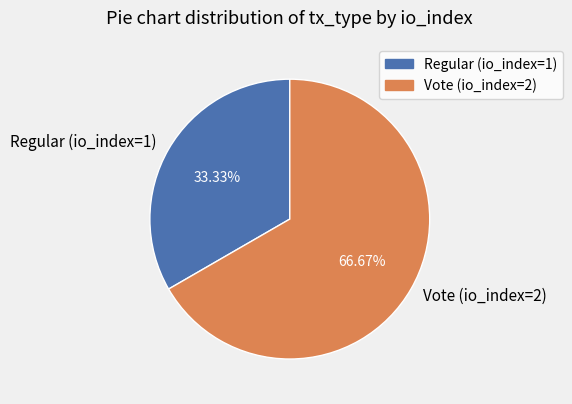

Between Regular (io_index=1) and Vote (io_index=2), which is larger?

Vote (io_index=2)